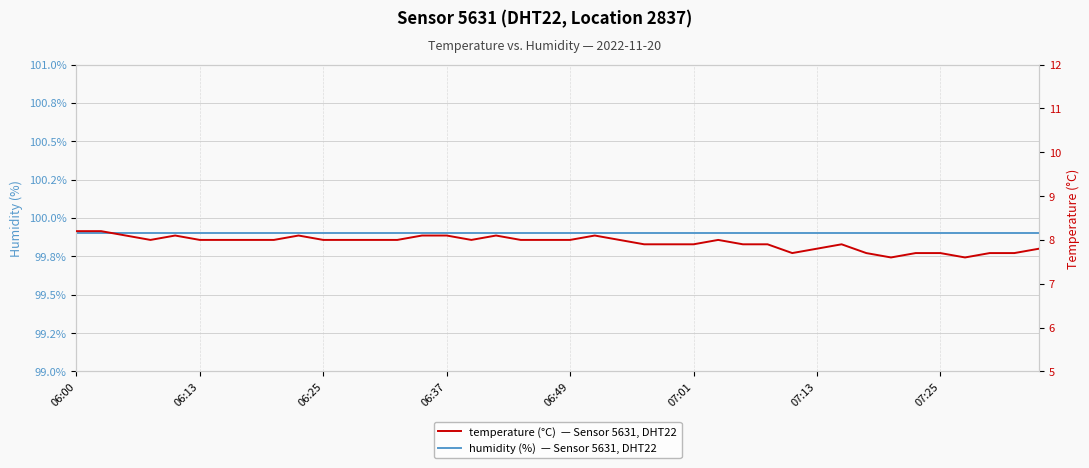

At 06:25, list the series in order from largest to smallest.

humidity, temperature